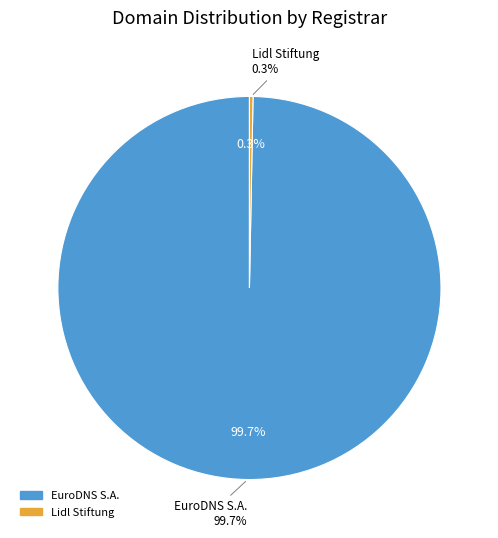

Is it true that Lidl Stiftung is 9% of the pie?

False